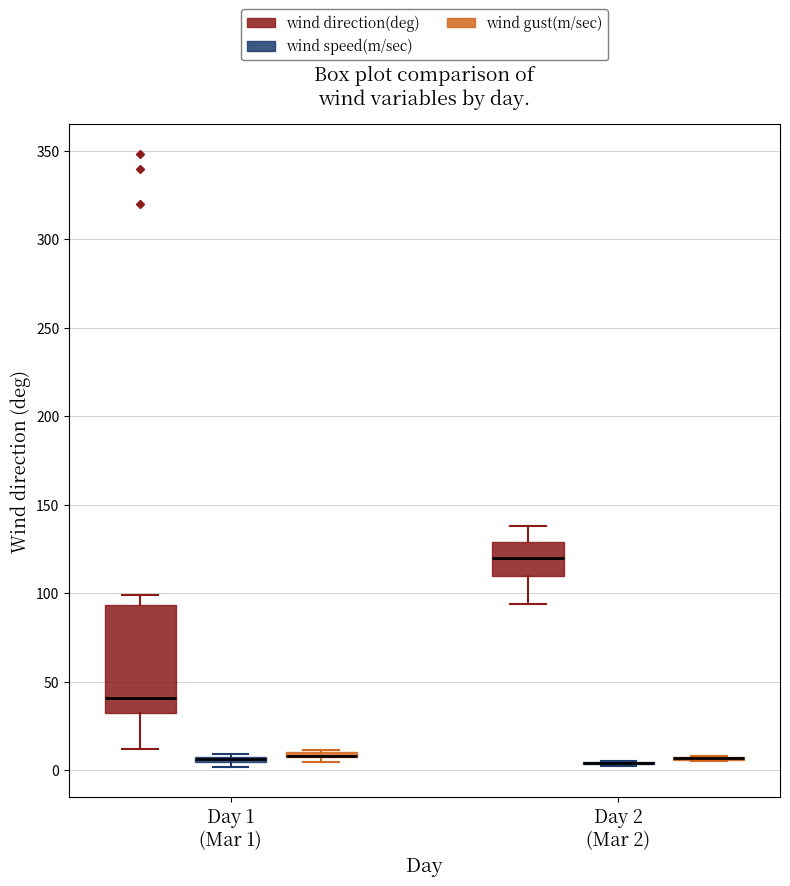

Comparing the boxes themselves (not the whiskers), which one is the tallest?

Day 1 (Mar 1) (wind direction(deg))